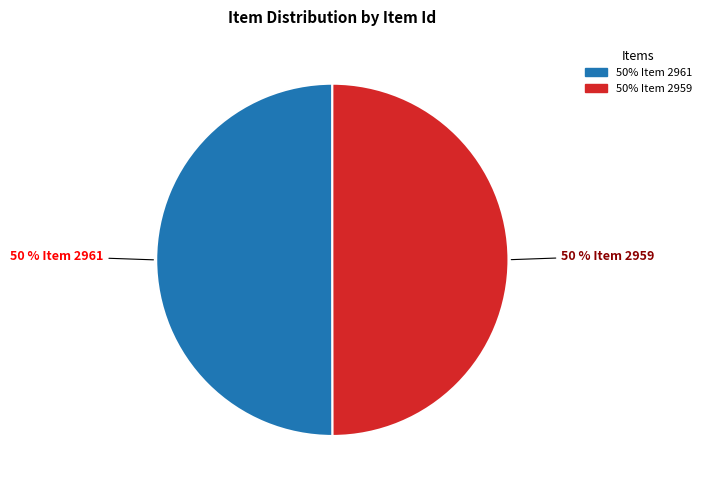

To the nearest percent, what is the average slice percentage?

50%